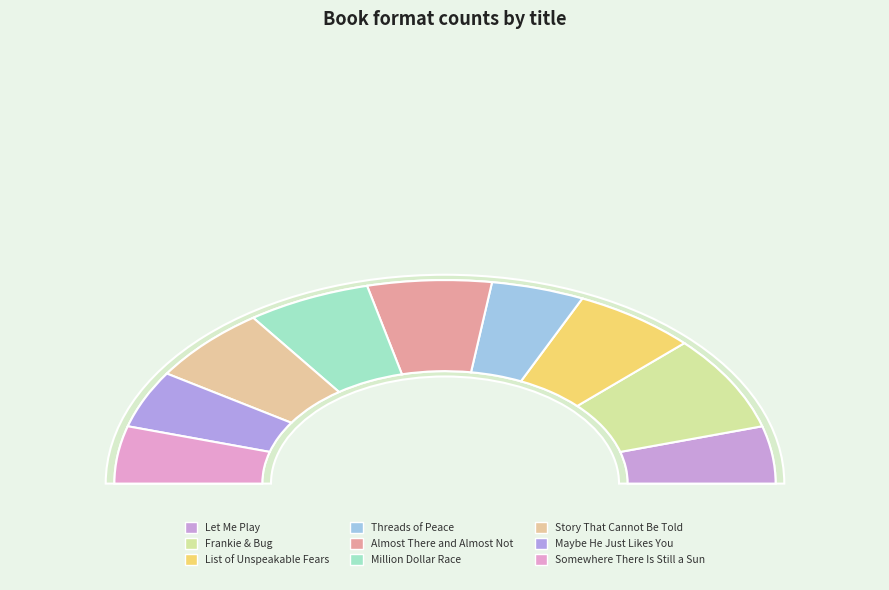

How many segments does this pie chart have?

9